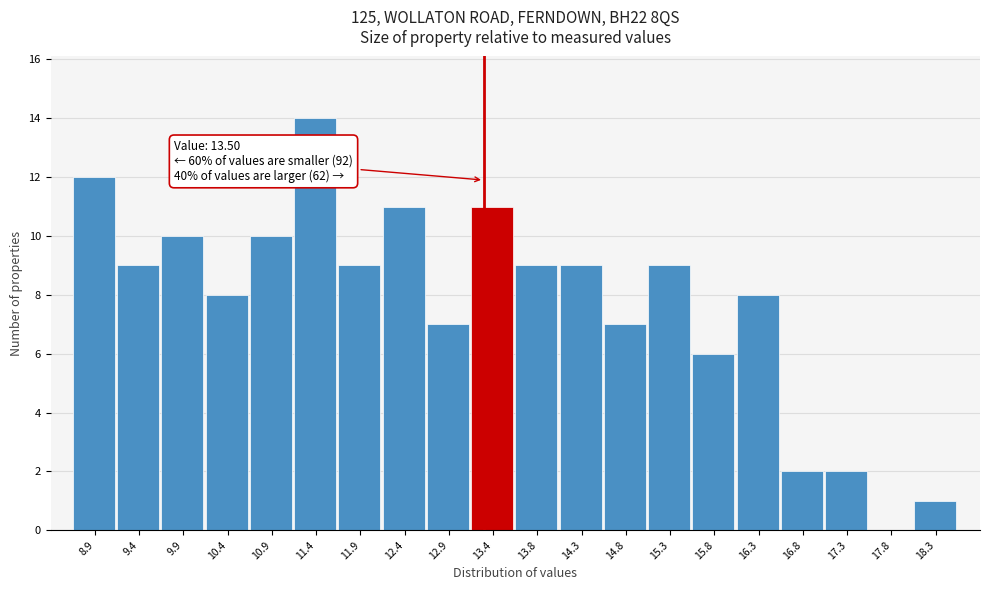

Reading left to right, what are all the values shown in this chart?

8.9=12	9.4=9	9.9=10	10.4=8	10.9=10	11.4=14	11.9=9	12.4=11	12.9=7	13.4=11	13.8=9	14.3=9	14.8=7	15.3=9	15.8=6	16.3=8	16.8=2	17.3=2	17.8=0	18.3=1